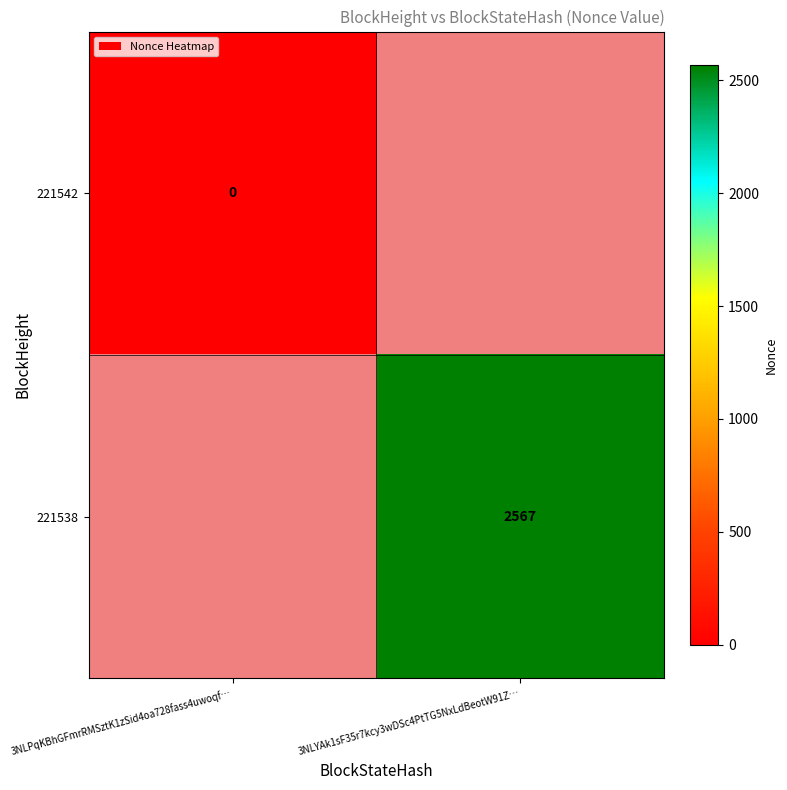

Is the value of 221538 at 3NLYAk1sF35r7kcy3wDSc4PtTG5NxLdBeotW91Z… greater than the value of 221542 at 3NLPqKBhGFmrRMSztK1zSid4oa728fass4uwoqf…?

Yes